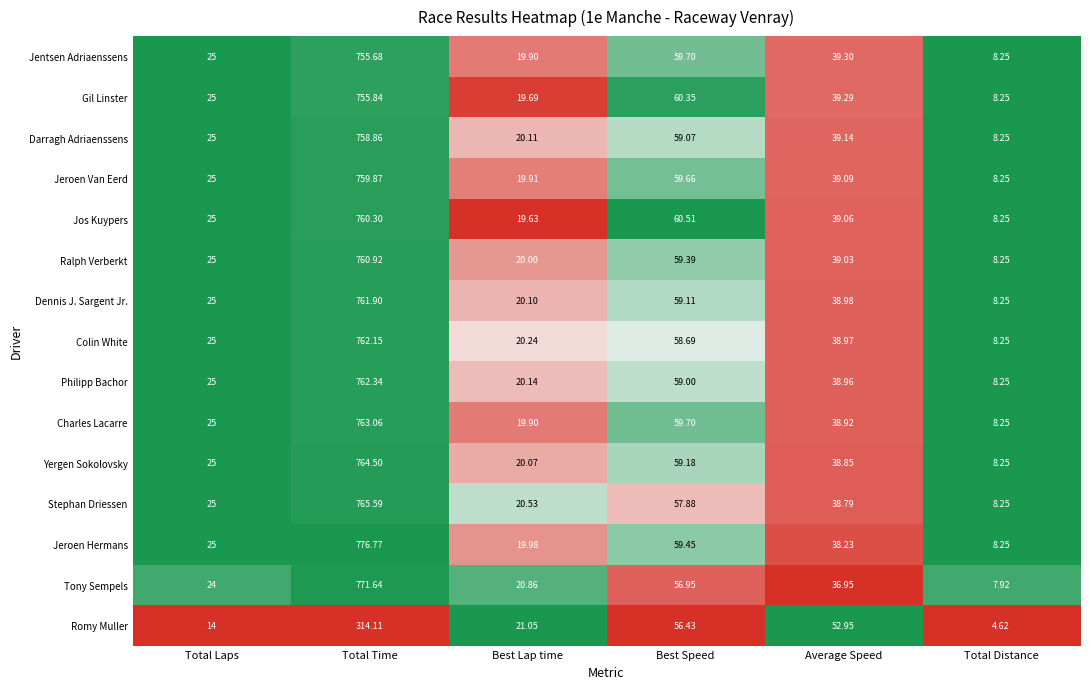

Which series has the largest range (max minus min)?

Jeroen Hermans